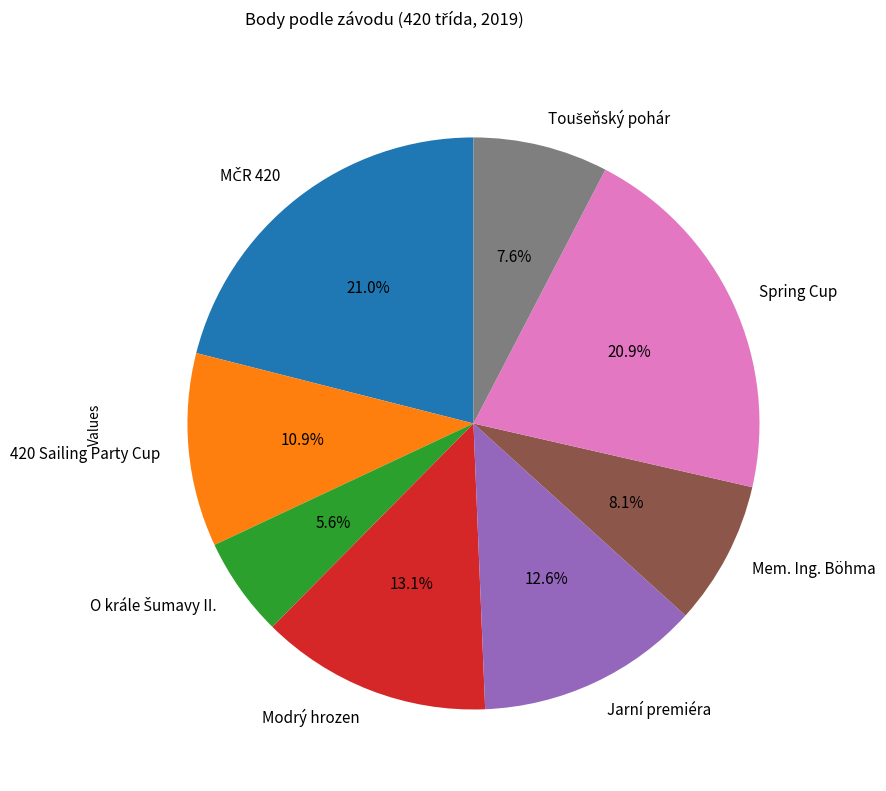

Is there a majority slice in this chart?

No